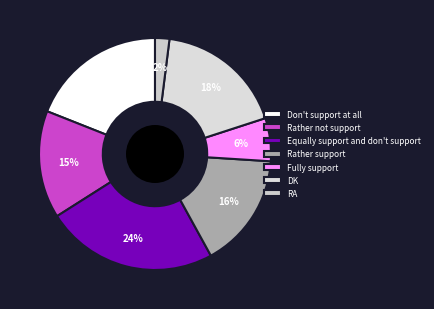

Is it true that DK is 8% of the pie?

False